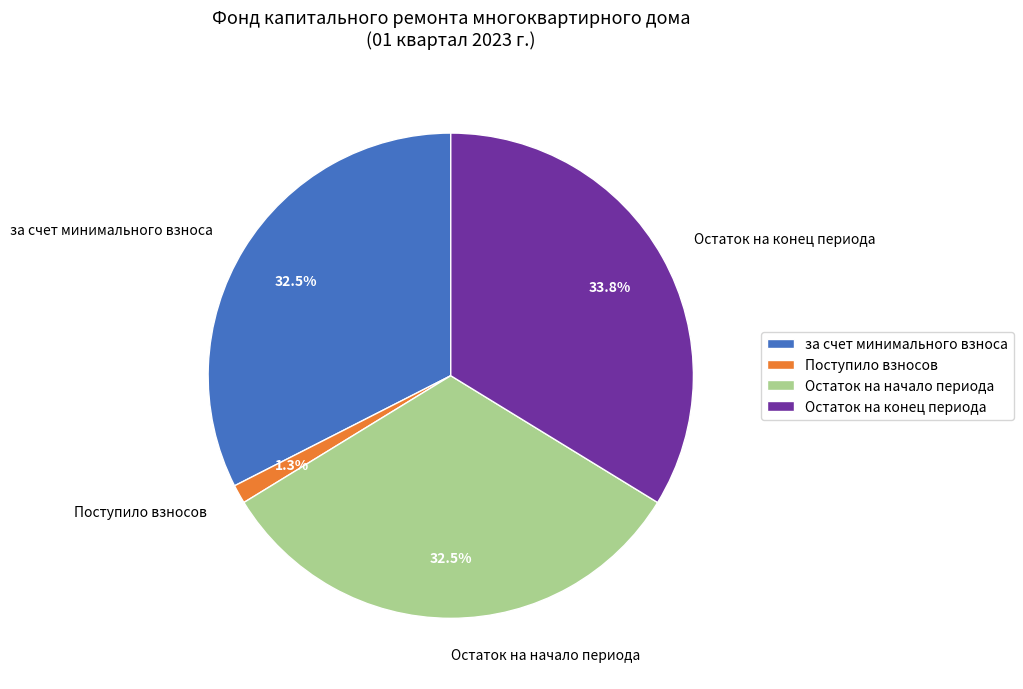

Does Поступило взносов account for over 50% of the chart?

No